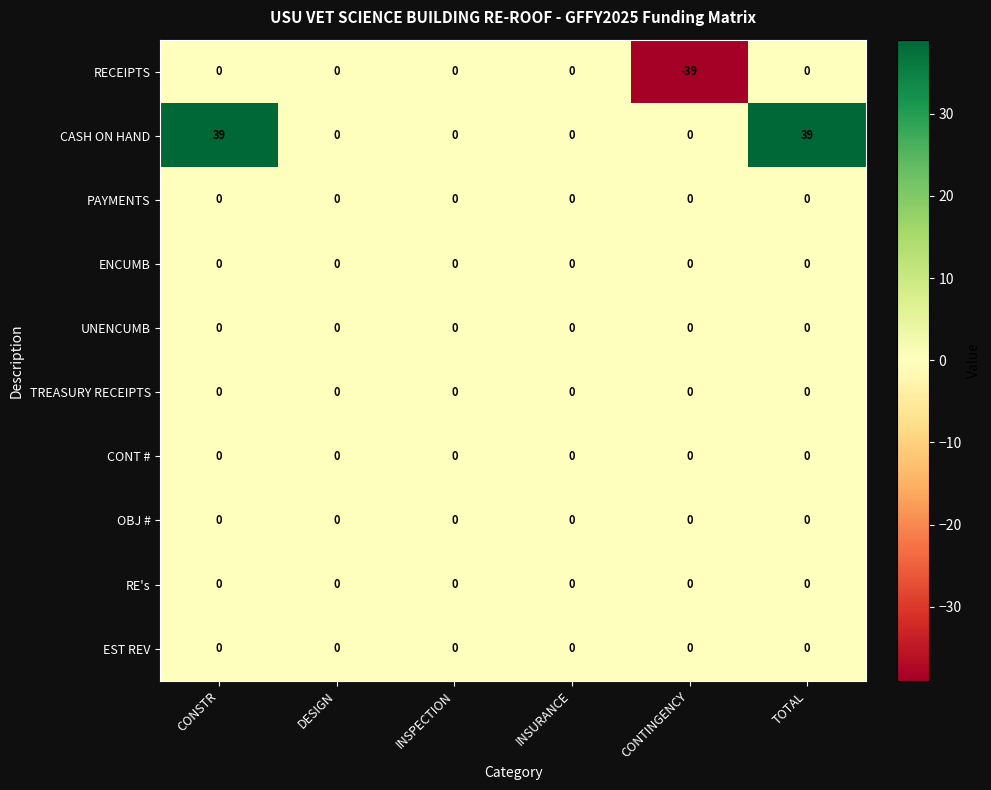

Between DESIGN and TOTAL, which series saw the biggest shift?

CASH ON HAND